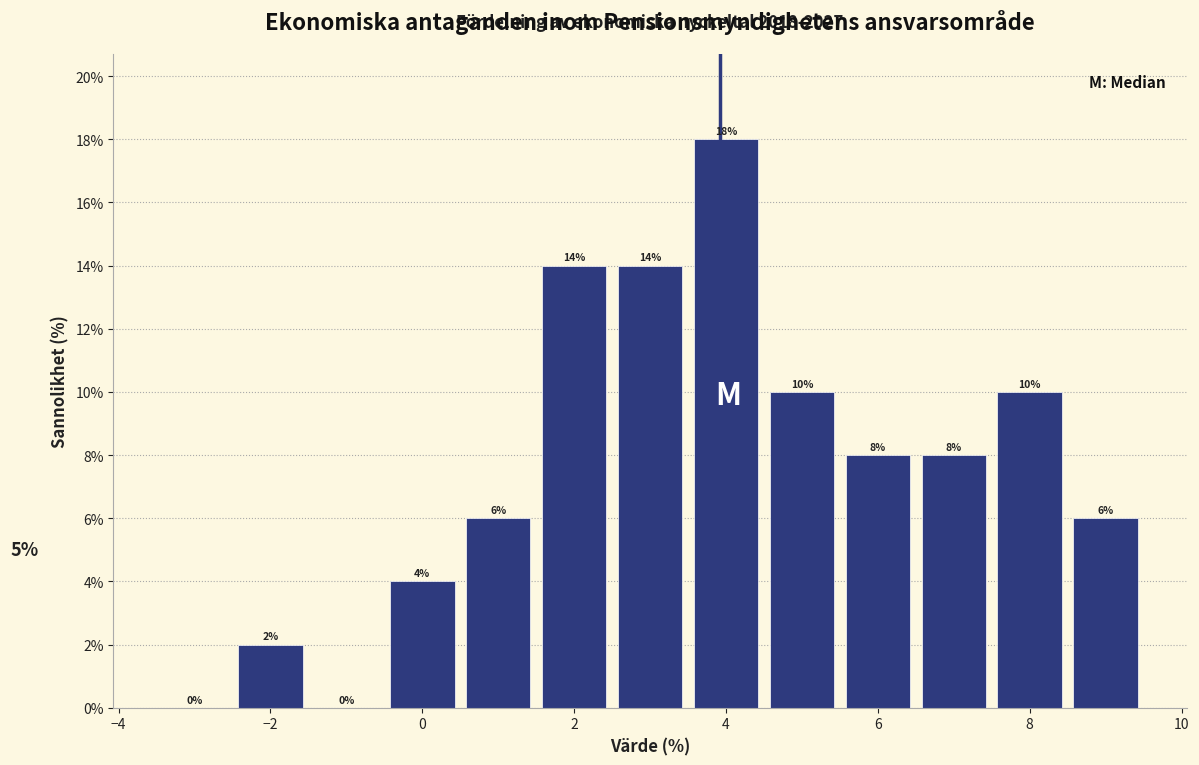

Reading left to right, transcribe this chart: for each bar, give the range it covers on the x-axis and its height. The bar edges are not printed on the chart, so give them approximately, as read against the axis.

-3.5 to -2.5: 0
-2.5 to -1.5: 2
-1.5 to -0.5: 0
-0.5 to 0.5: 4
0.5 to 1.5: 6
1.5 to 2.5: 14
2.5 to 3.5: 14
3.5 to 4.5: 18
4.5 to 5.5: 10
5.5 to 6.5: 8
6.5 to 7.5: 8
7.5 to 8.5: 10
8.5 to 9.5: 6